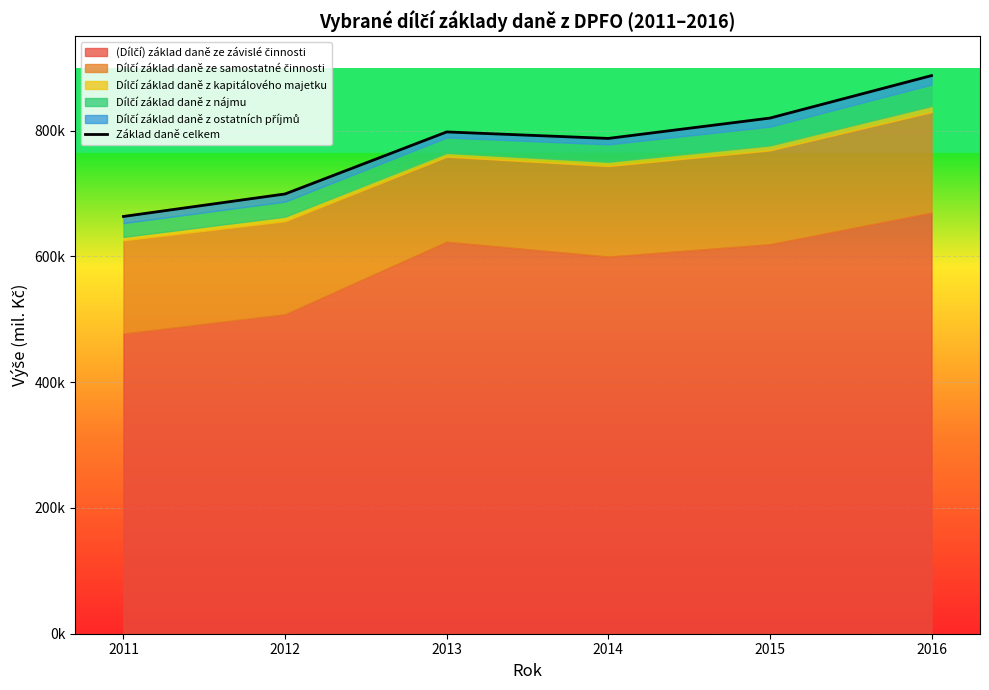

Rank the categories by value from lowest to highest.

2011, 2012, 2014, 2013, 2015, 2016